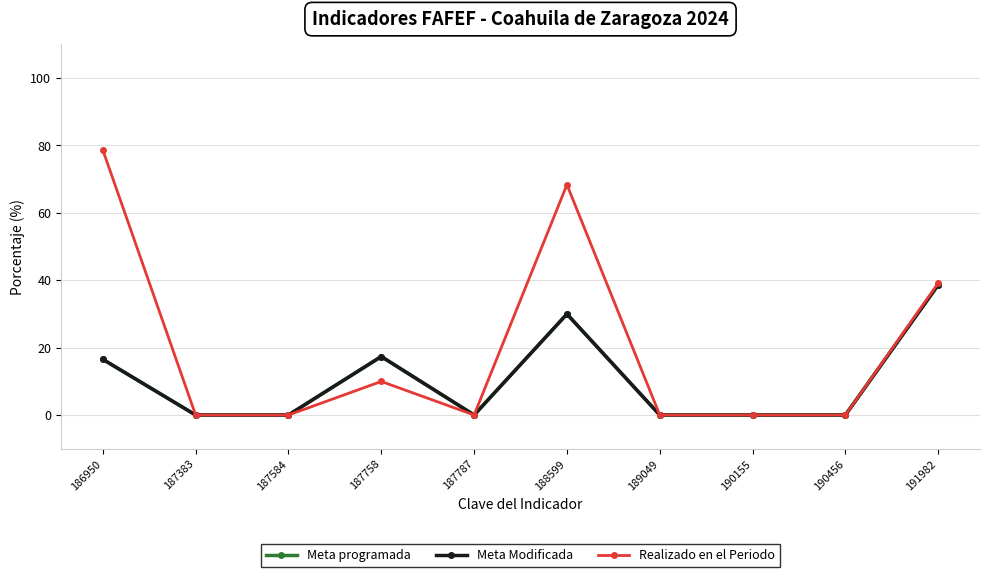

Read the Meta Modificada value at 187758.

17.3